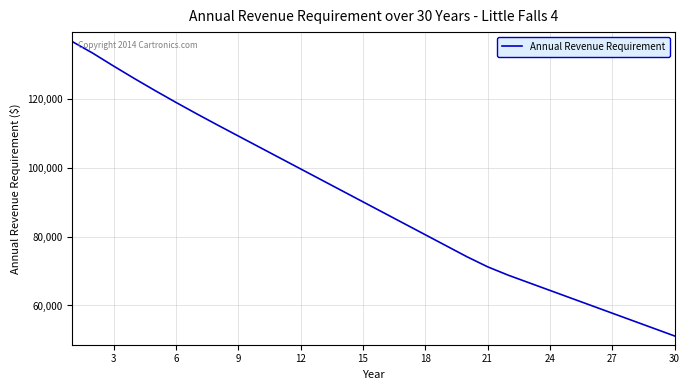

Is this an area chart (filled region under the line)?

No